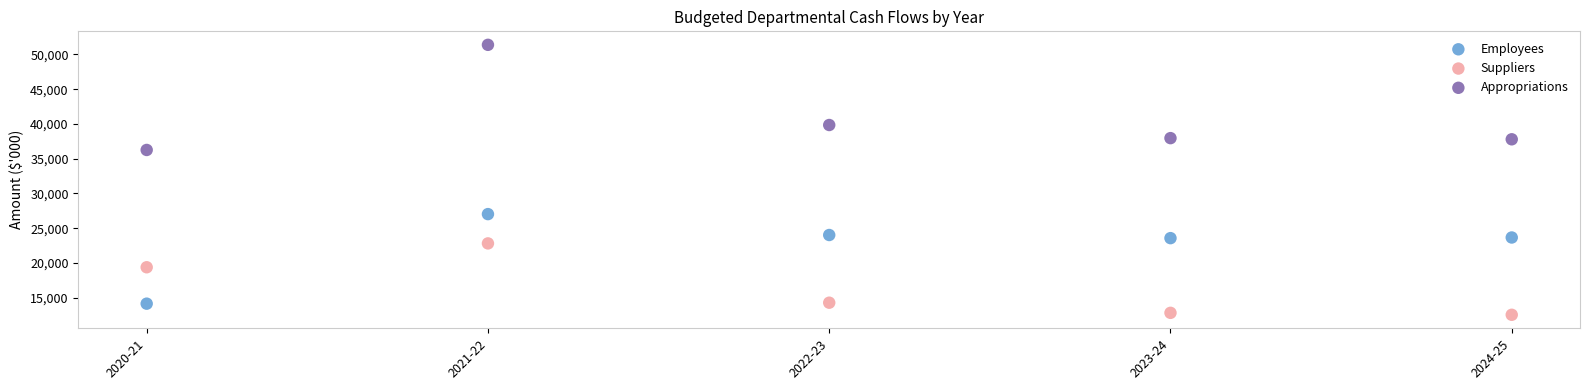

Which series contains the highest Y value?

Appropriations